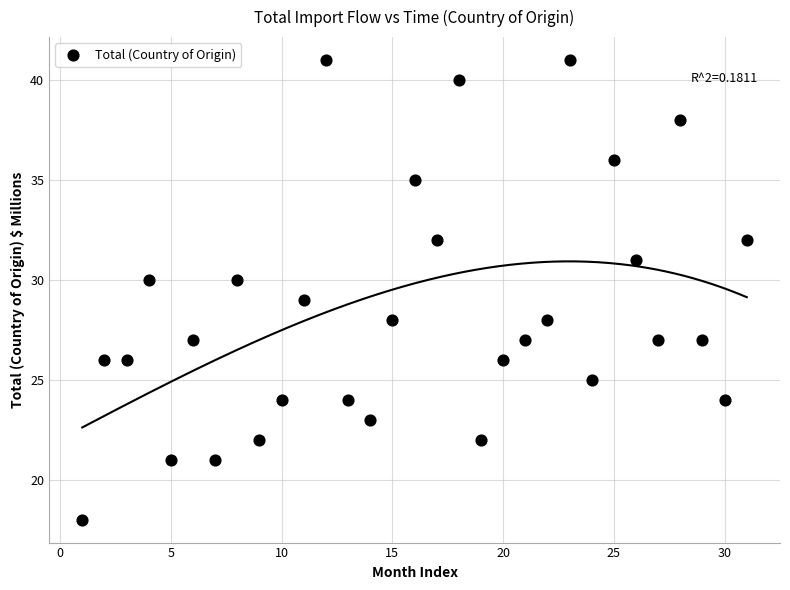

What is the range of Y values (max minus min)?

23